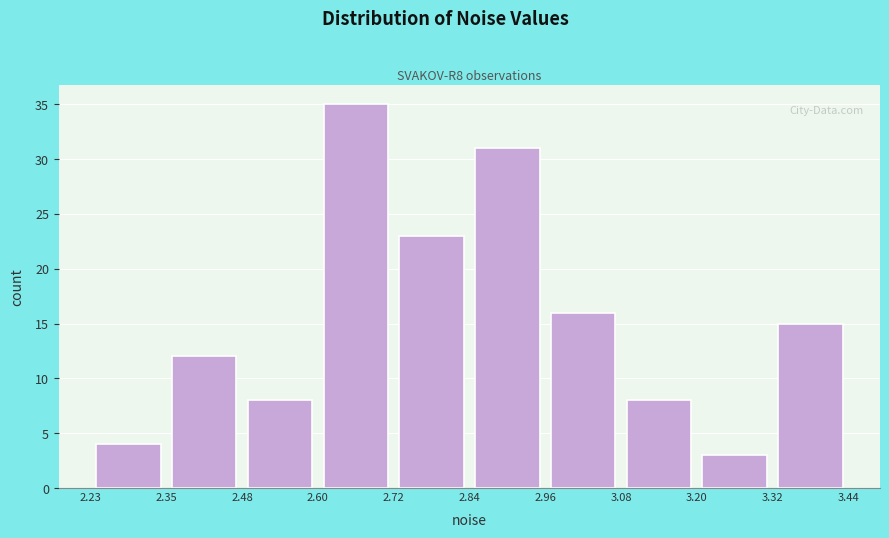

How tall is the bar that spans 3.08 to 3.20 on the x-axis? The values are not printed on the chart, so give them approximately, as read against the axis.

8